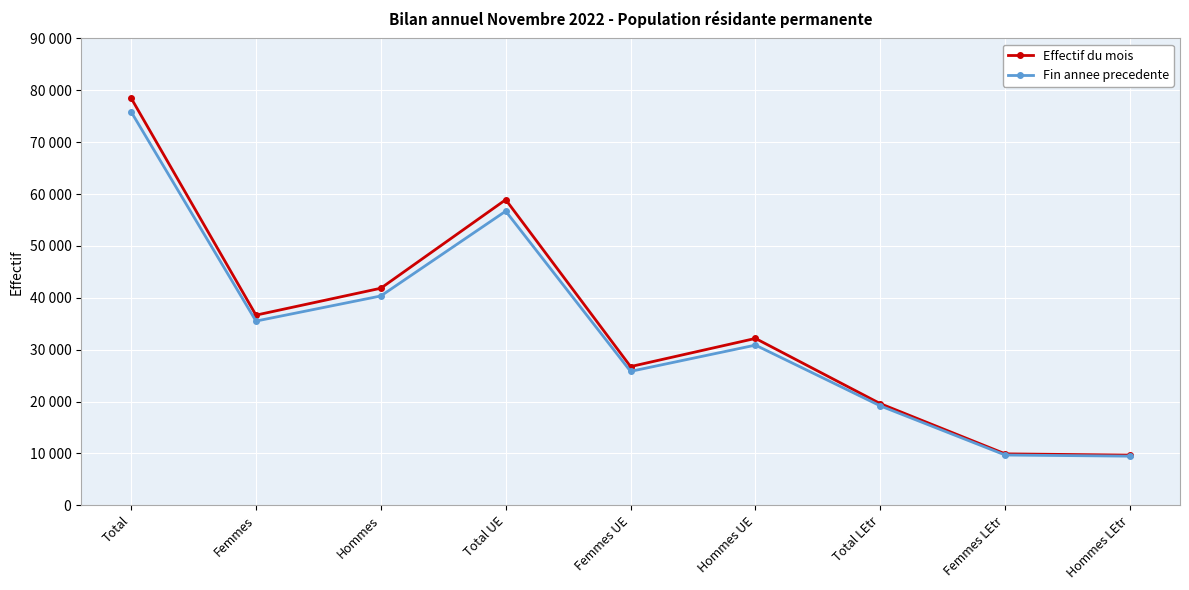

True or false: Effectif du mois and Fin annee precedente intersect in this chart.

False